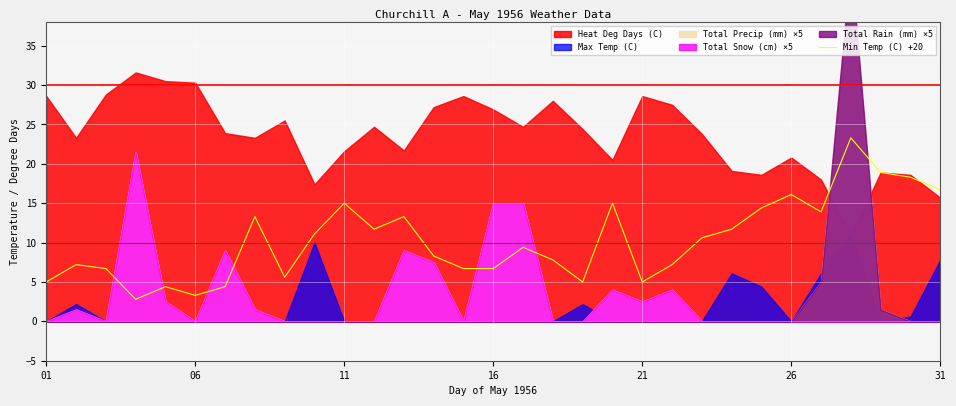

How many values are below 9?

15